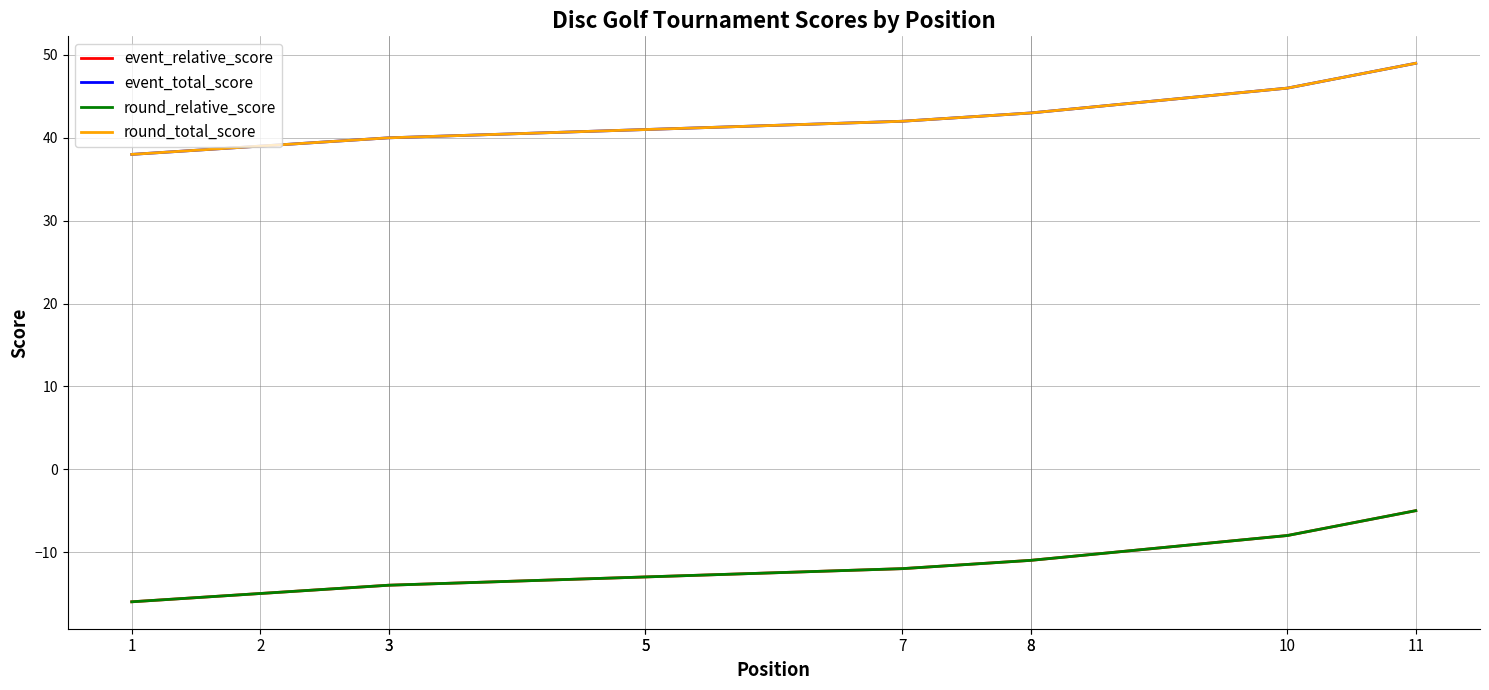

What is the difference between the event_total_score values at 8 and 2?

4